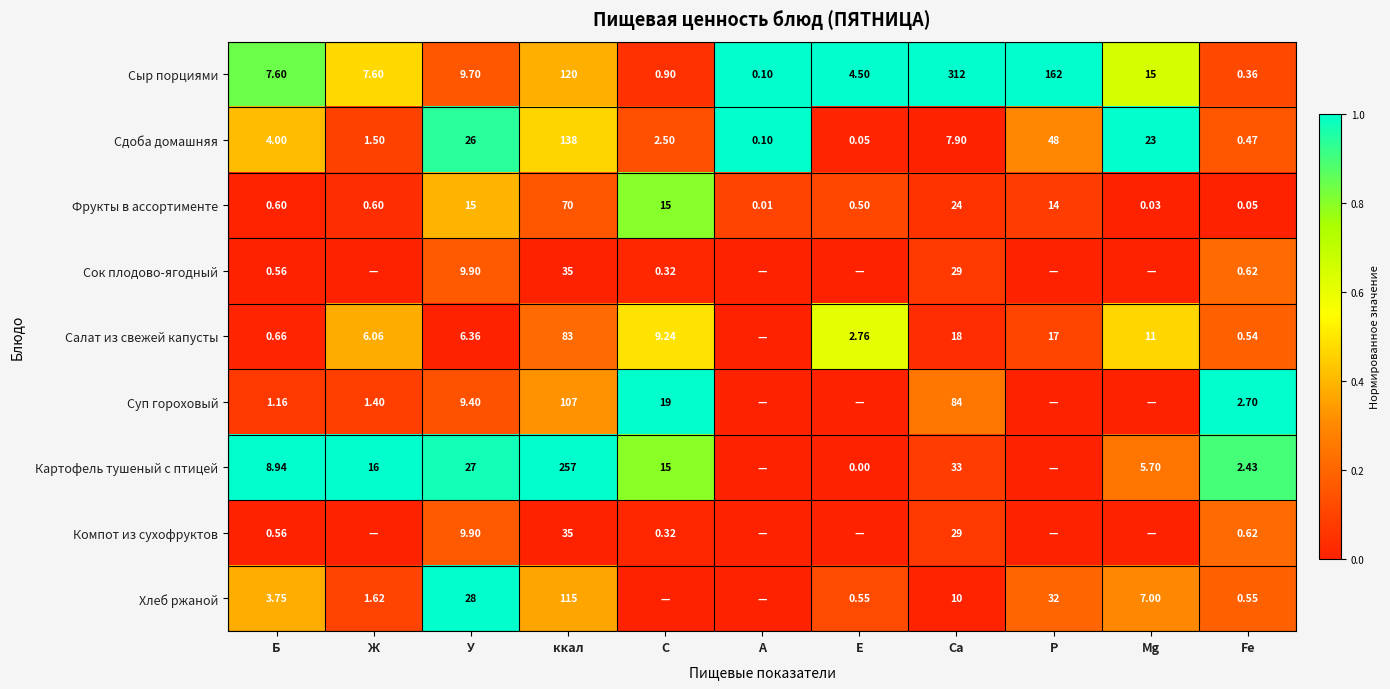

Is the value of Сок плодово-ягодный at С greater than the value of Сдоба домашняя at С?

No